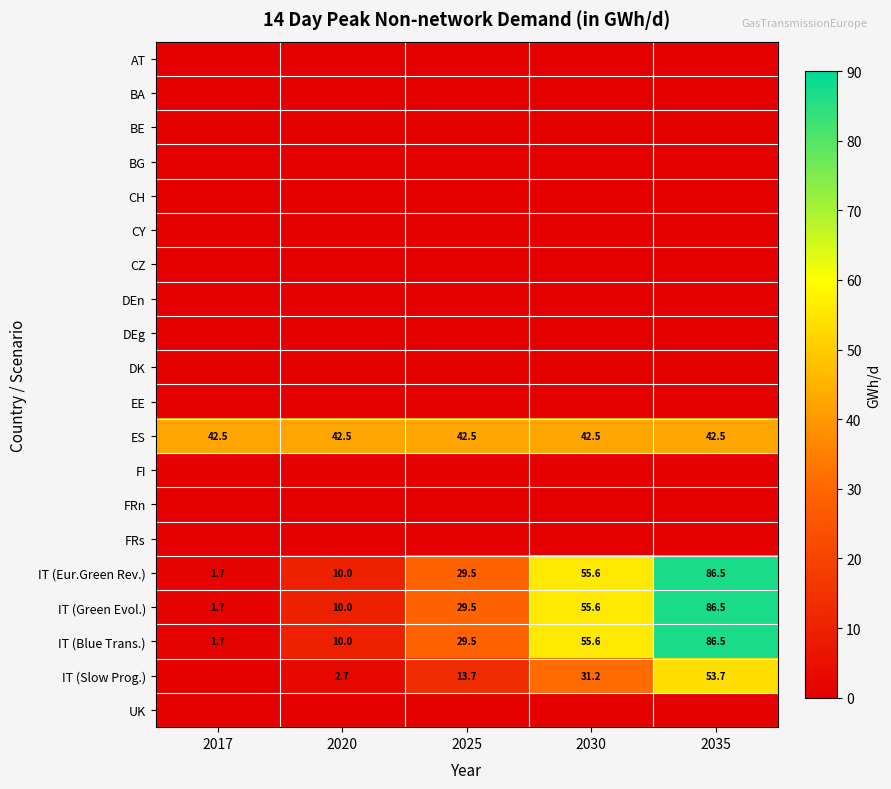

What is the difference between the maximum and second lowest values in the IT (Eur.Green Rev.) series?

76.5